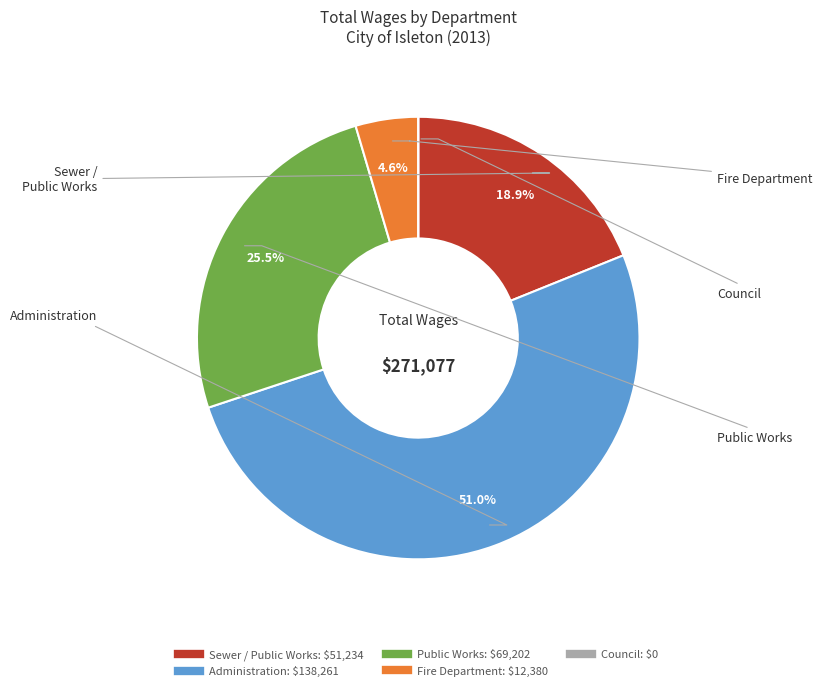

Which slice is the largest?

Administration